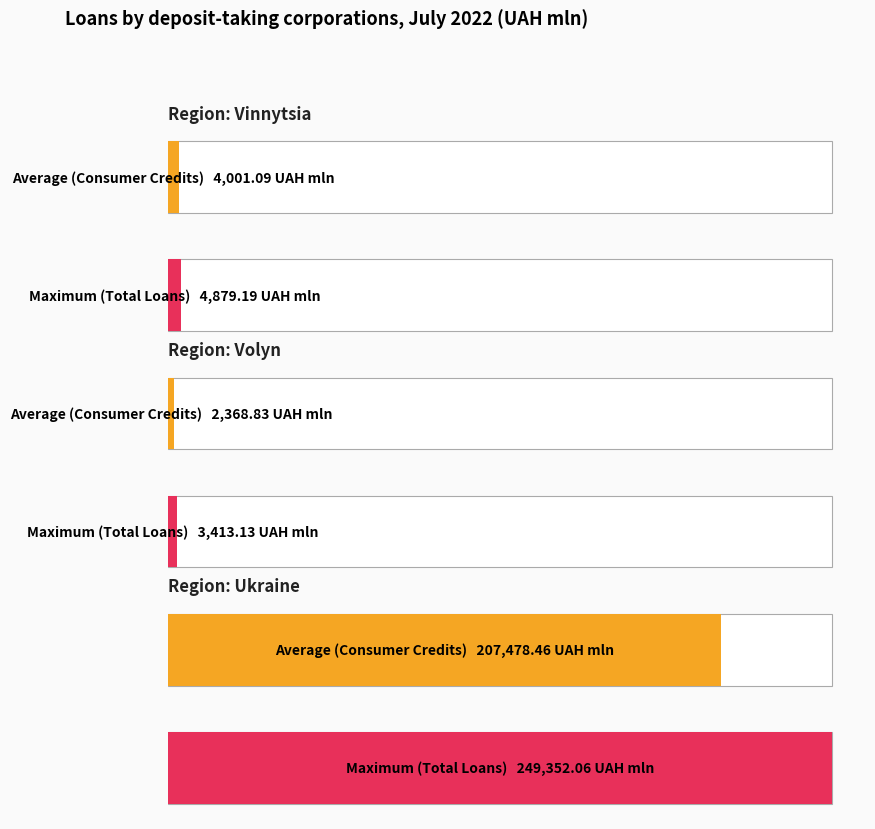

Which series has the widest spread of values?

Total